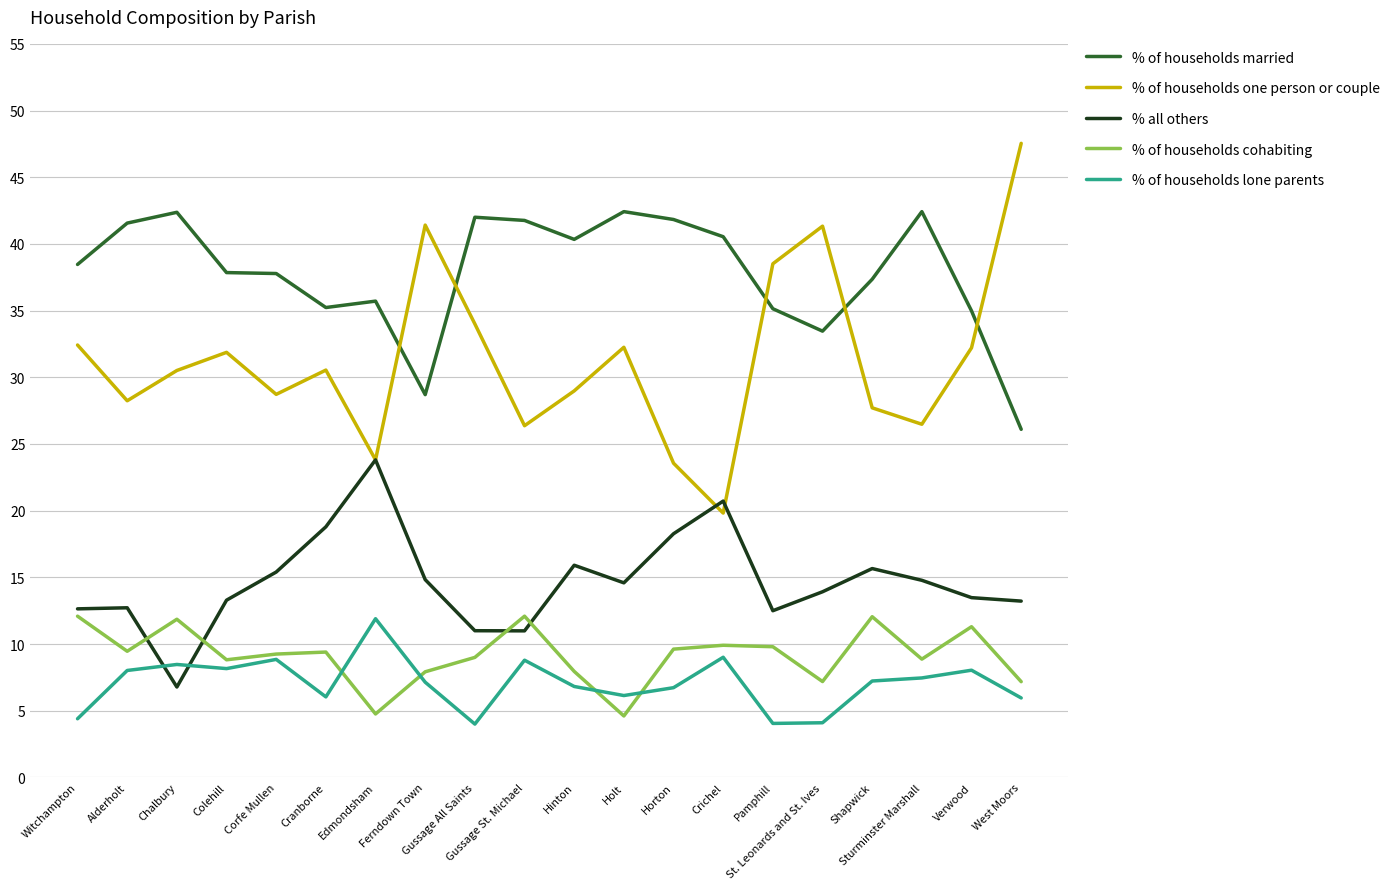

The value of % of households married at Sturminster Marshall is 42.4. True or false?

True